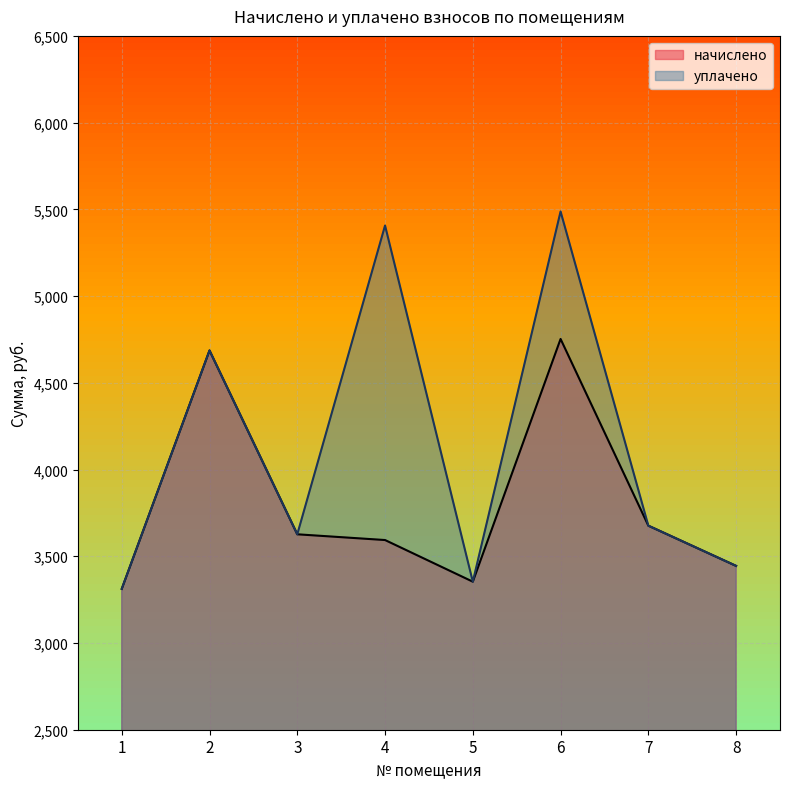

How many interior local valleys does the уплачено series have?

2